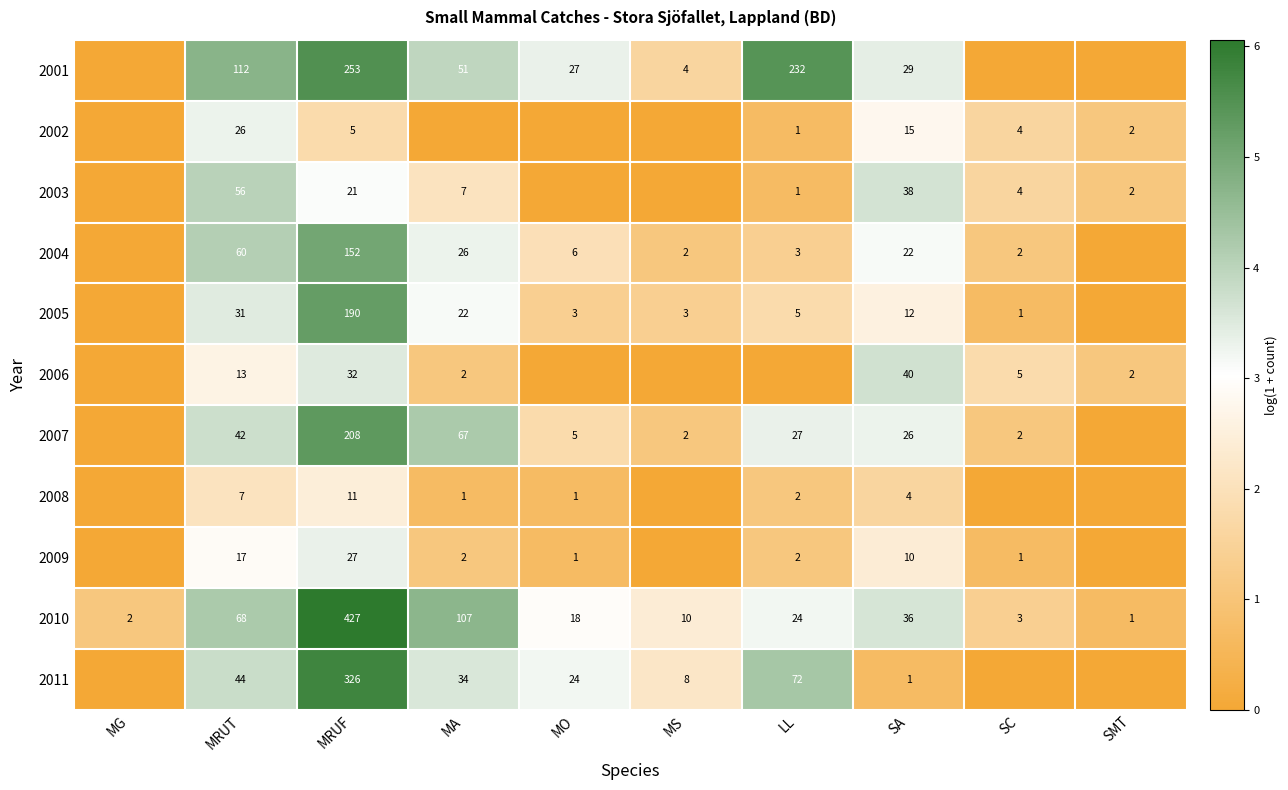

What is the difference between the 2004 values at MRUF and LL?

149